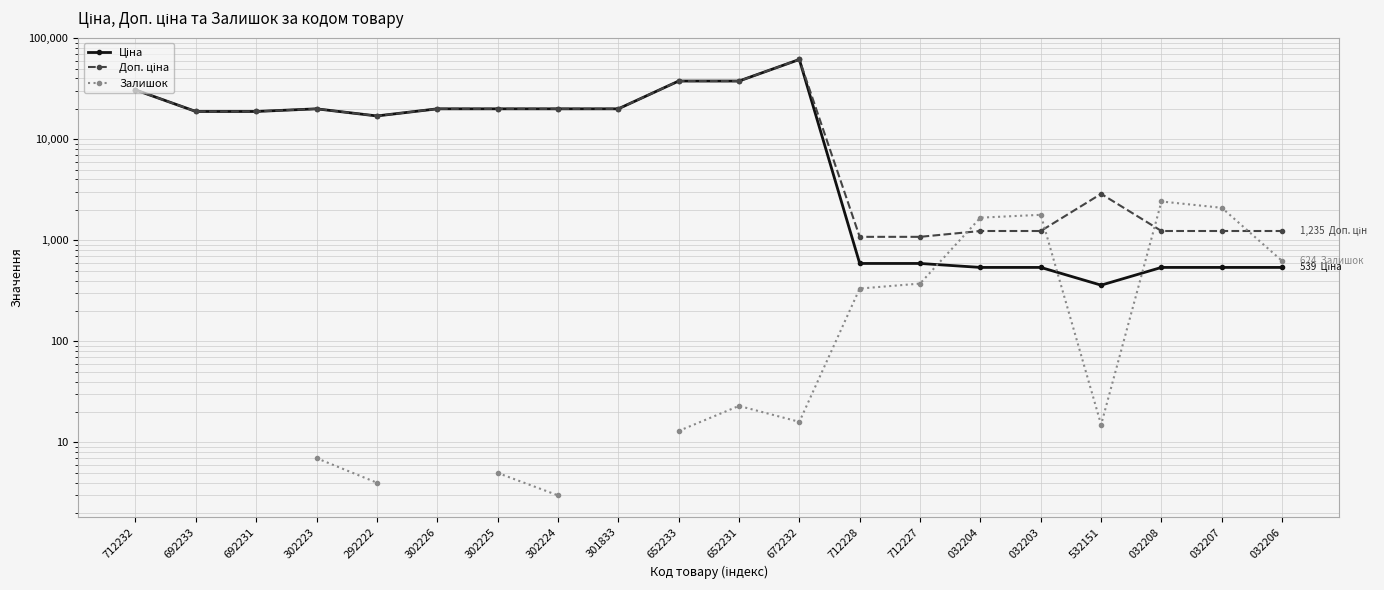

Is this an area chart (filled region under the line)?

No